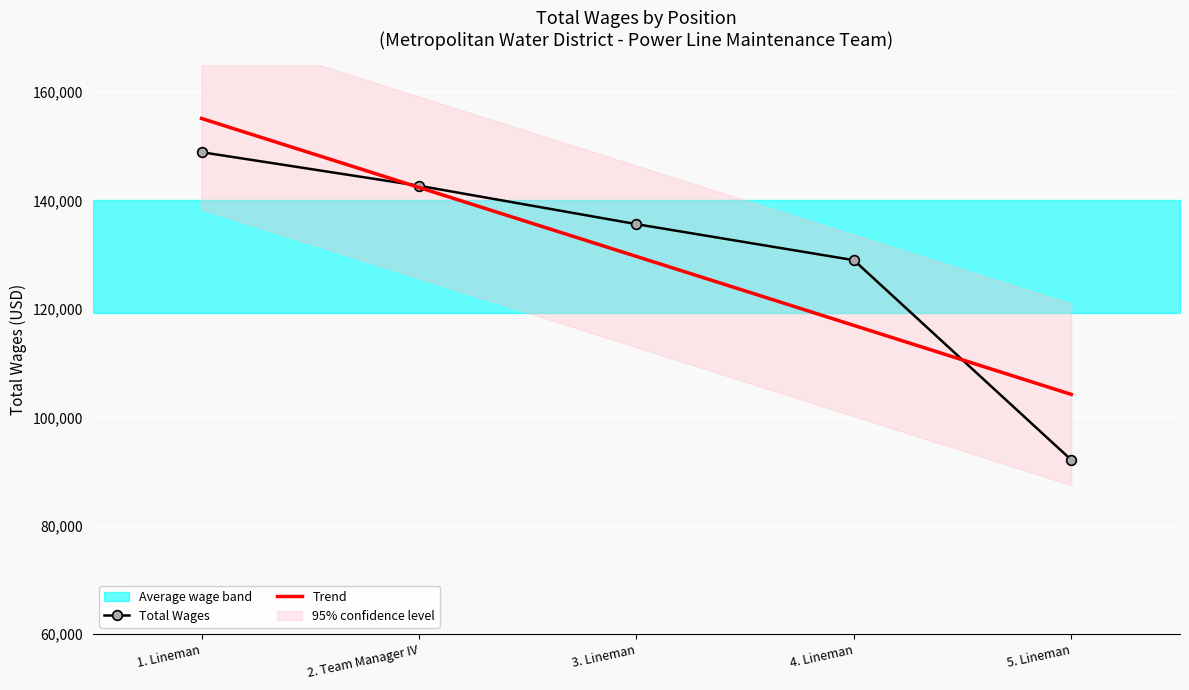

What is the sum of the Total Wages values at 3. Lineman and 1. Lineman?

284571.0